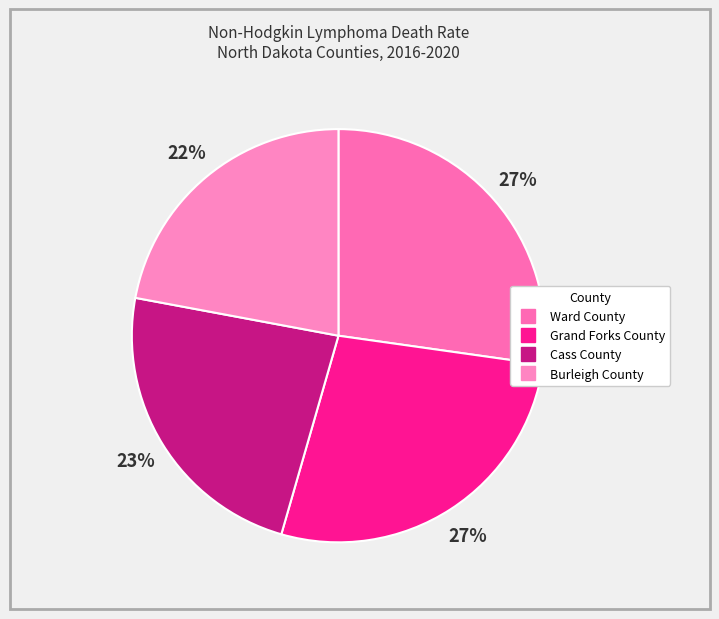

Is it true that Cass County is 34% of the pie?

False